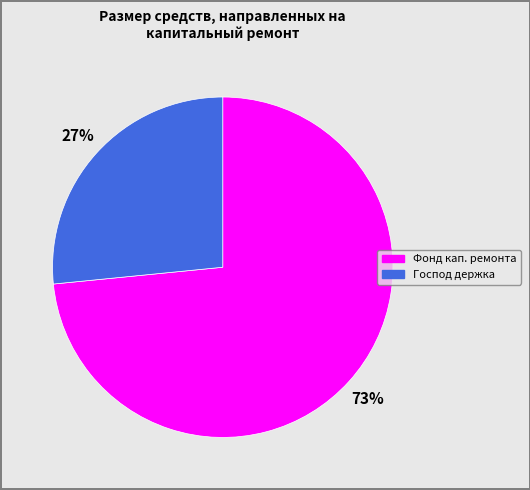

To the nearest percent, what is the average slice percentage?

50%